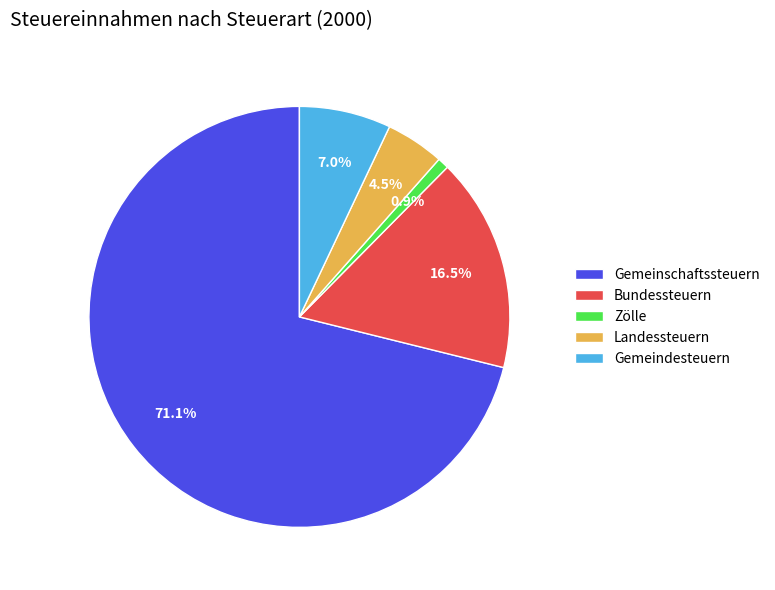

Does Gemeinschaftssteuern represent more than half of the total?

Yes